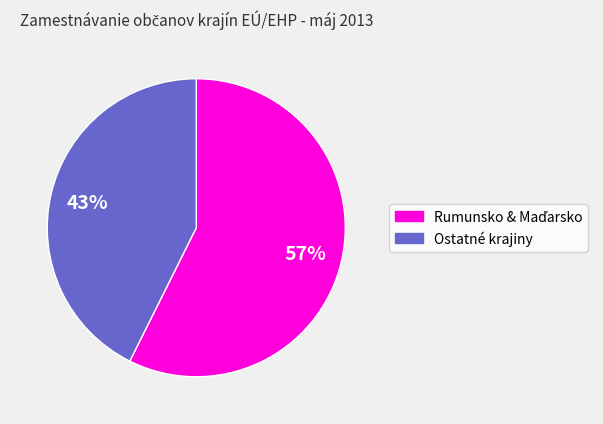

Is there any slice that represents more than half of the pie?

Yes